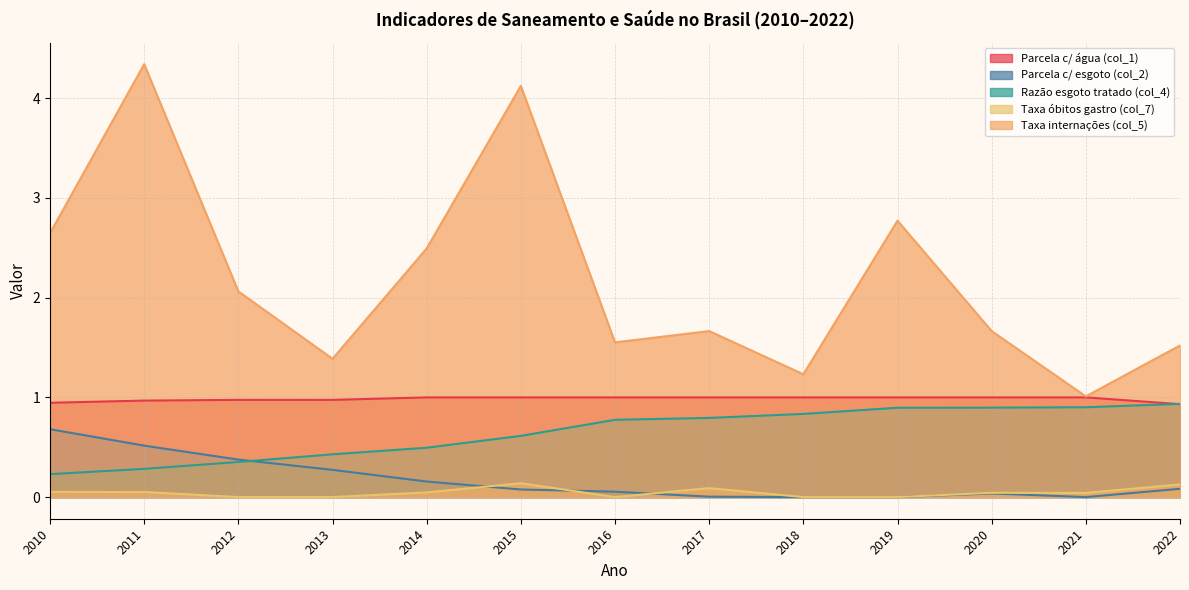

Between 2011 and 2015, which is larger?

2015